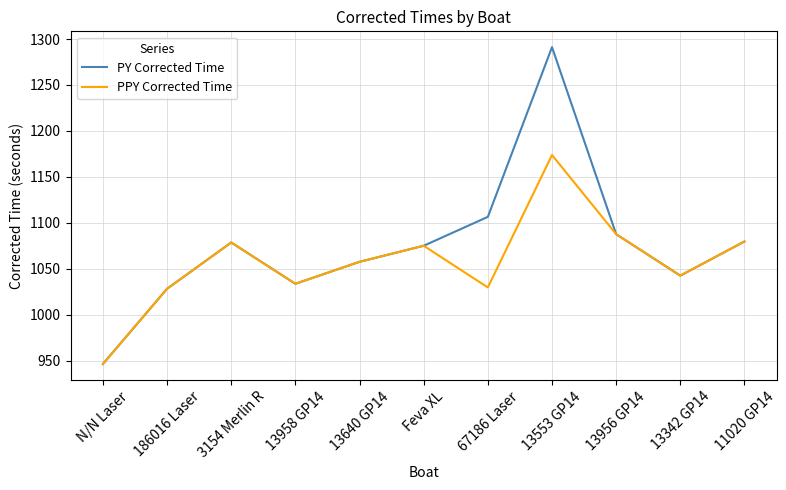

Which series has the widest spread of values?

PY Corrected Time